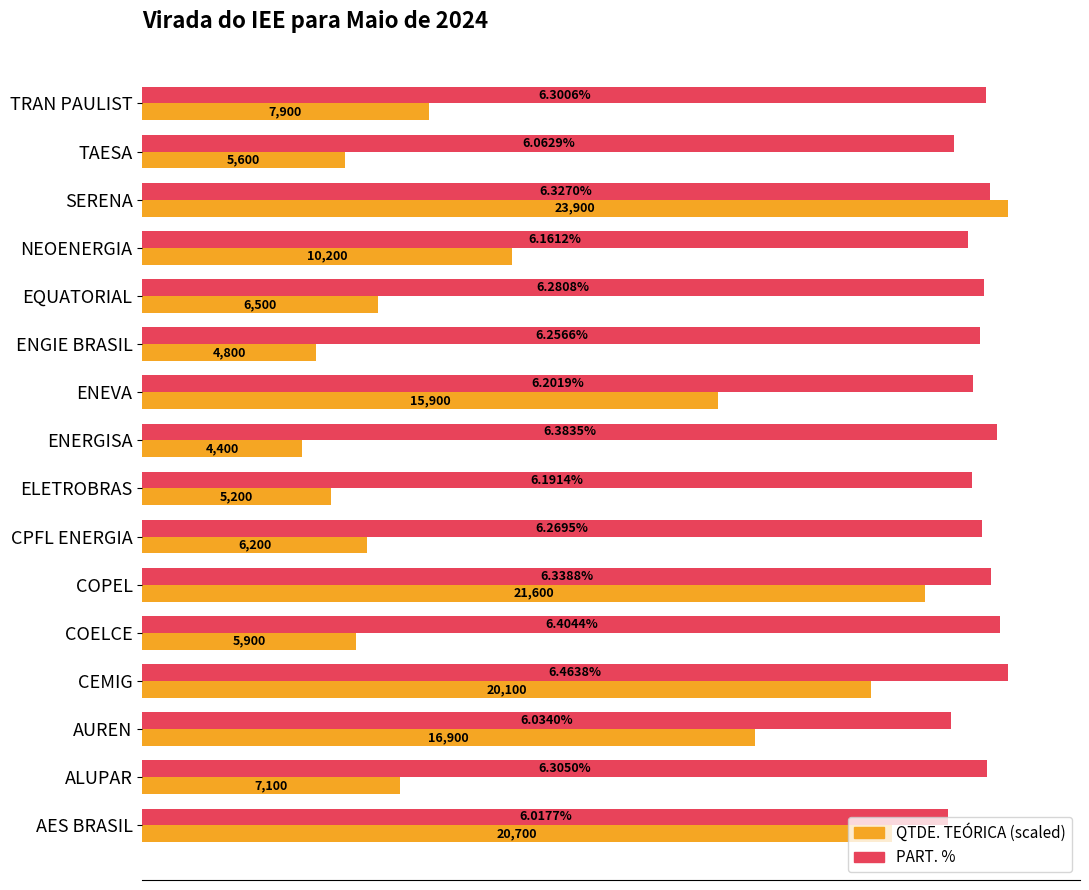

Which series has the largest range (max minus min)?

QTDE. TEÓRICA (scaled)